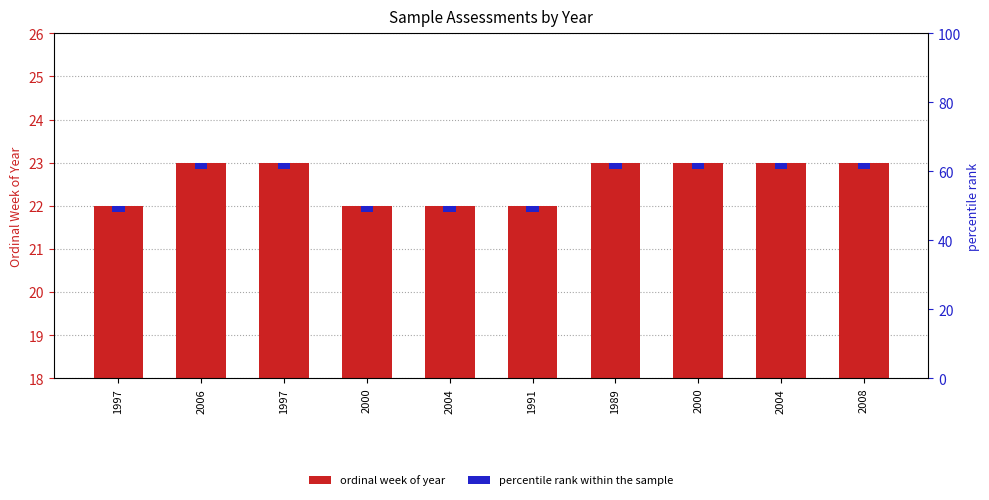

Approximately how many times larger is the value at 1997 compared to 2006?

1.0